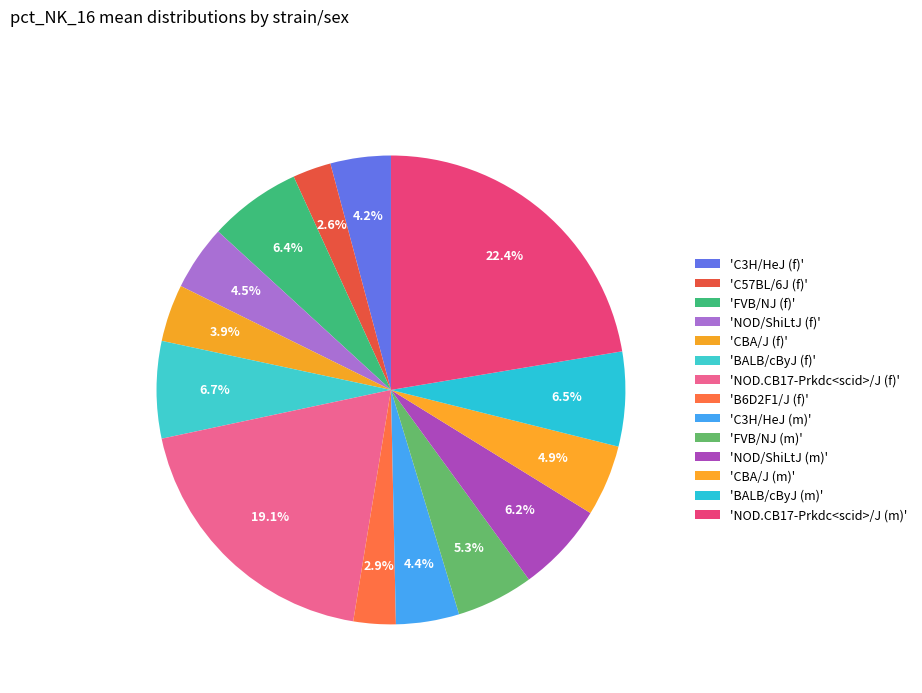

Which slice is the smallest?

C57BL/6J (f)